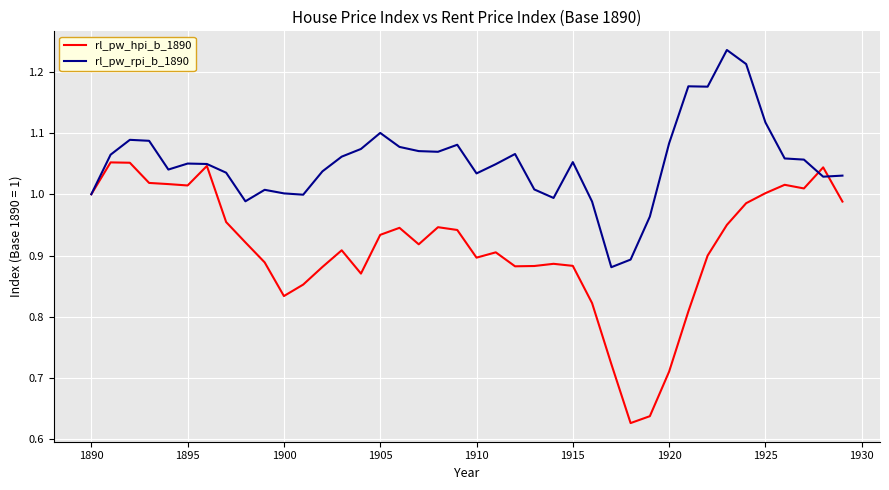

Rank the series by their average value, from lowest to highest.

rl_pw_hpi_b_1890, rl_pw_rpi_b_1890